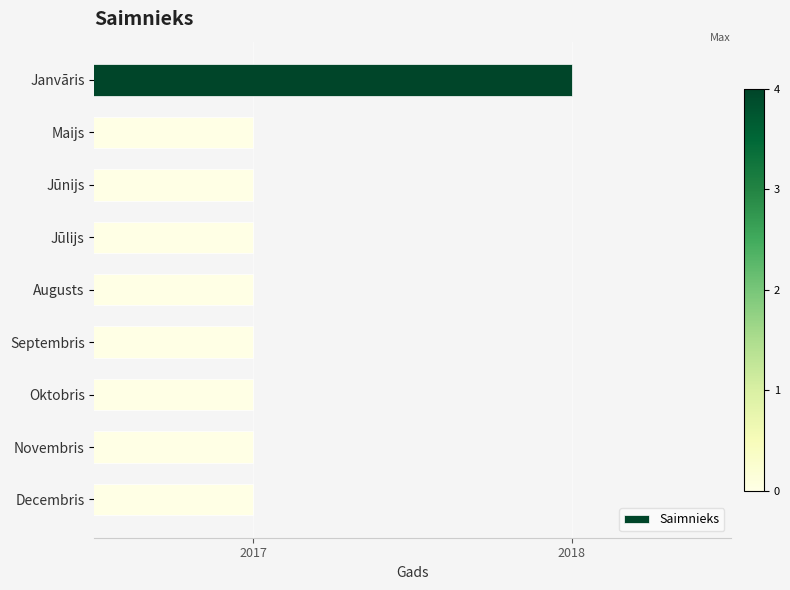

What is the label of the 7th bar from the top?

Oktobris